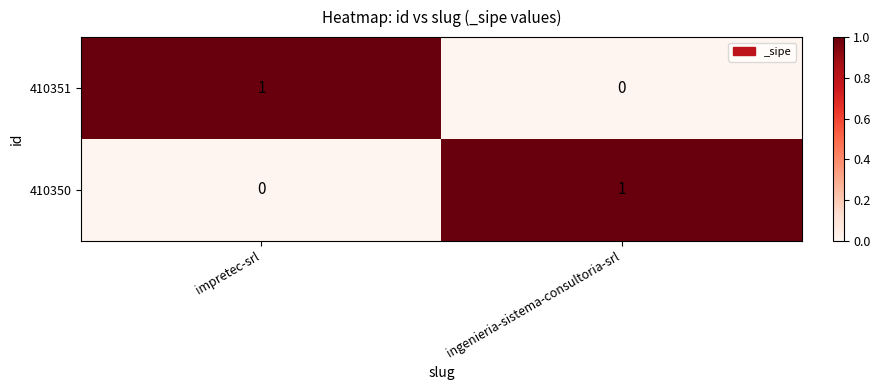

At which label is 410351 closest to 0?

ingenieria-sistema-consultoria-srl